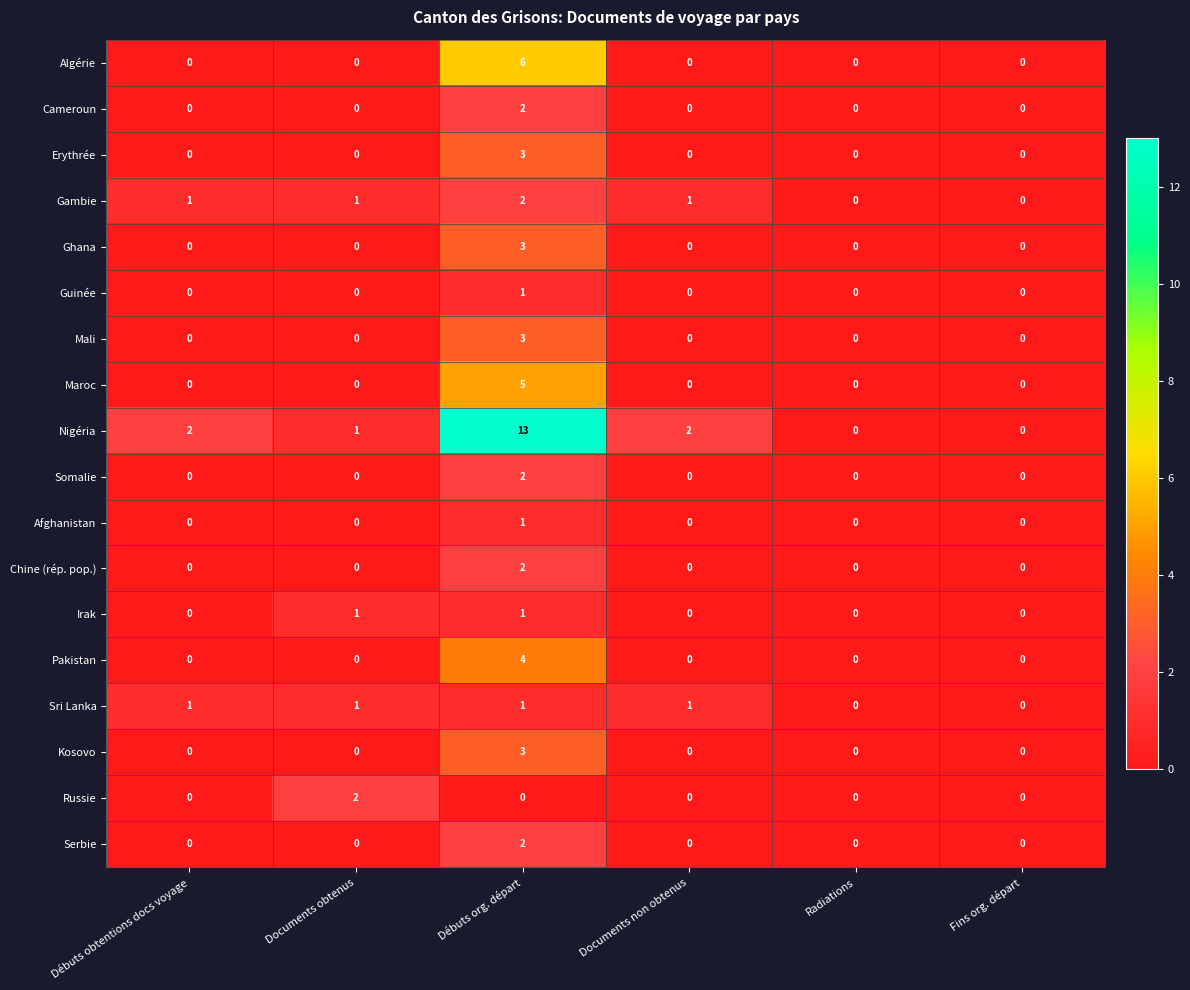

Which series has the widest spread of values?

Nigéria